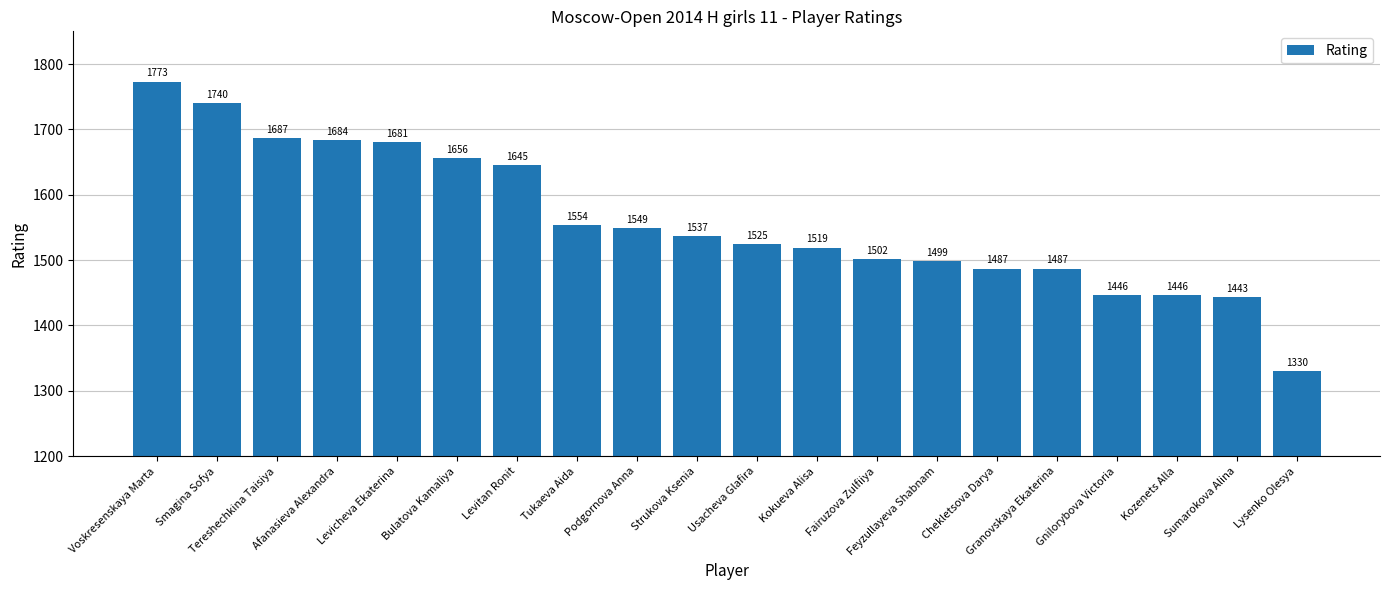

The value at Lysenko Olesya is 1330. True or false?

True